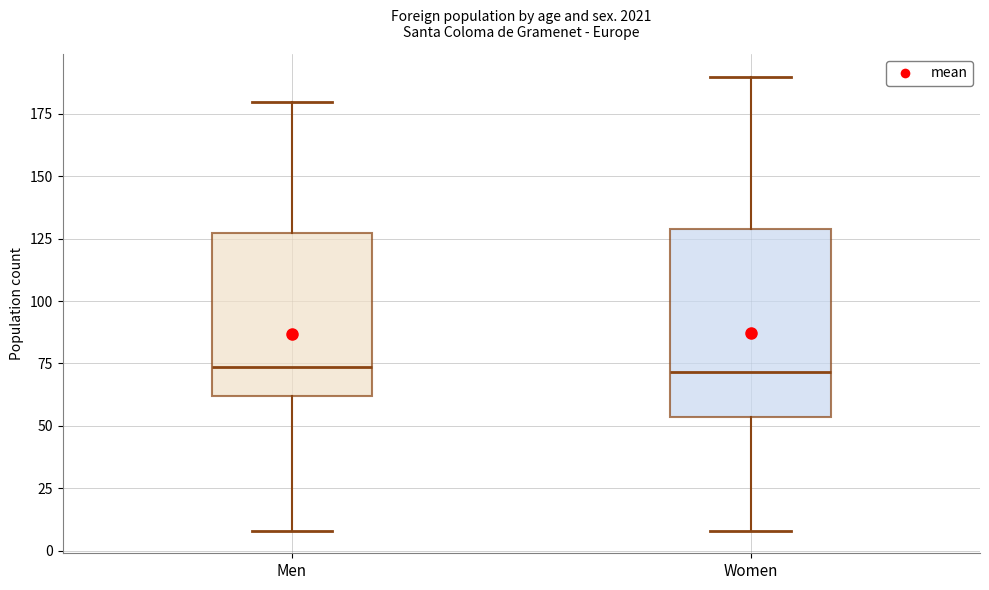

Reading left to right, transcribe this box plot: for each box, give where its median line is, the range the box spans, and where its two whiskers end, as read against the y-axis. The values are not printed on the chart, so give them approximately, as read against the axis.

Men: median 75, box 60 to 125, whiskers 10 to 180
Women: median 70, box 55 to 130, whiskers 10 to 190